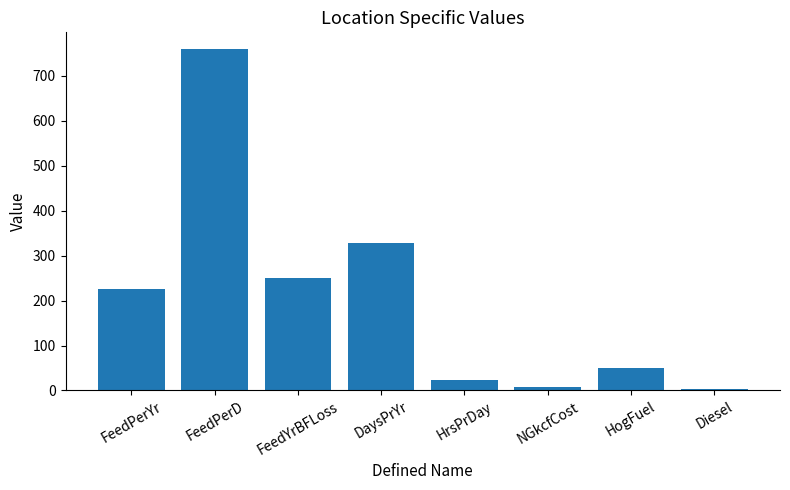

What is the smallest value displayed?

3.5